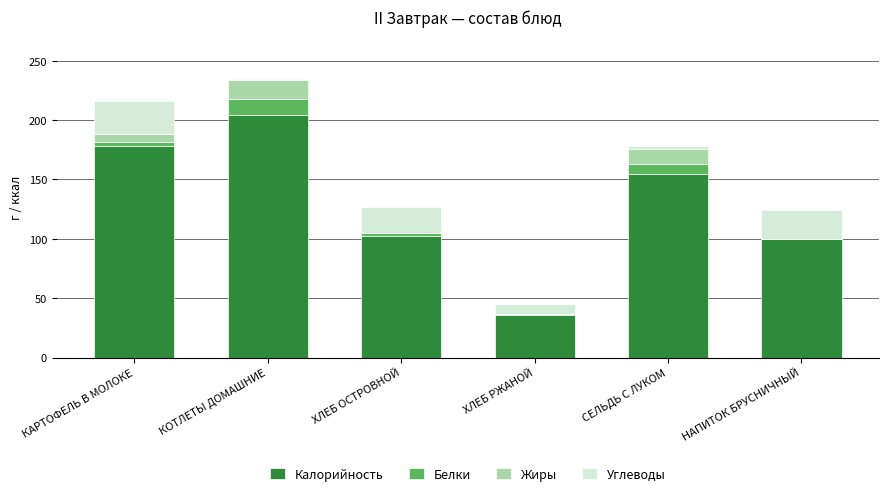

Reading left to right, list the values for the Калорийность series.

КАРТОФЕЛЬ В МОЛОКЕ=178	КОТЛЕТЫ ДОМАШНИЕ=204	ХЛЕБ ОСТРОВНОЙ=102	ХЛЕБ РЖАНОЙ=36	СЕЛЬДЬ С ЛУКОМ=155	НАПИТОК БРУСНИЧНЫЙ=100